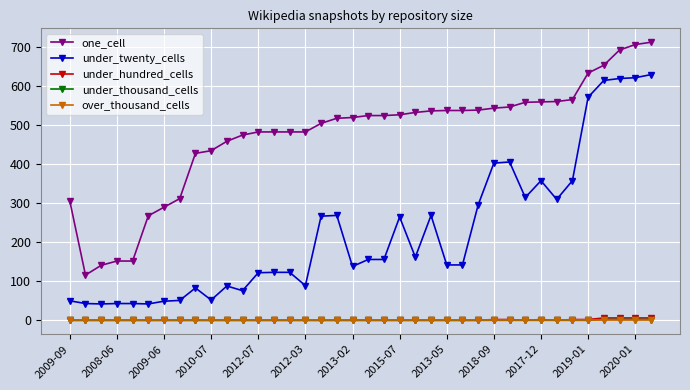

At how many categories does at least one series exceed 663?

3